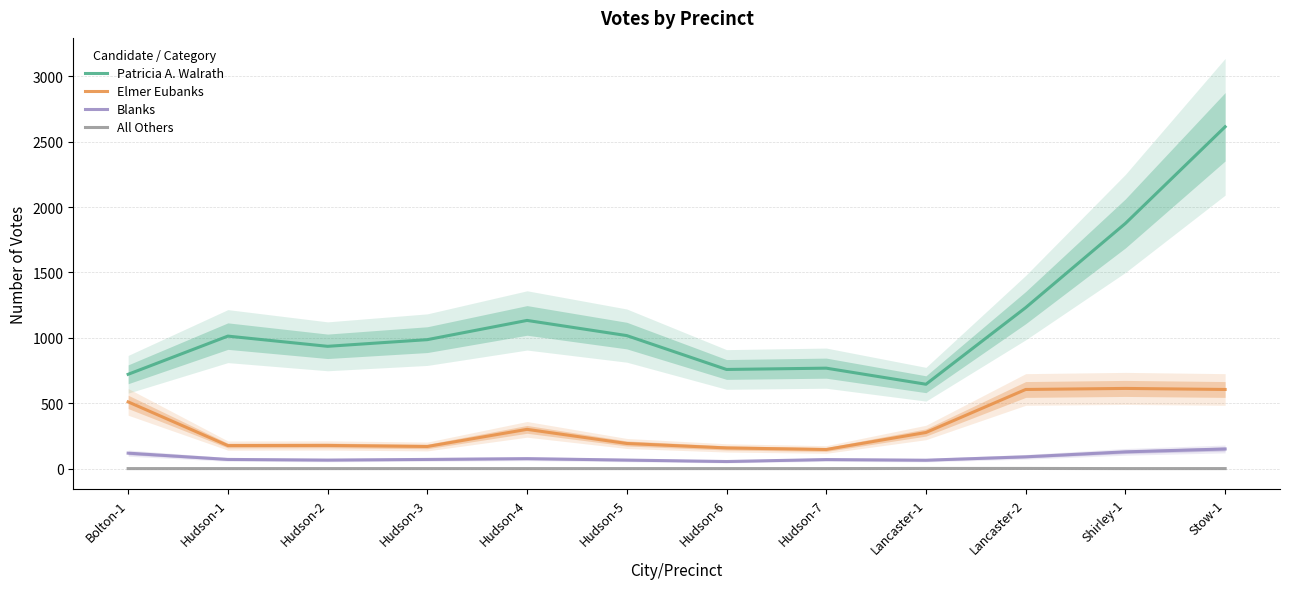

Which category has the lowest value in the Patricia A. Walrath series?

Lancaster-1